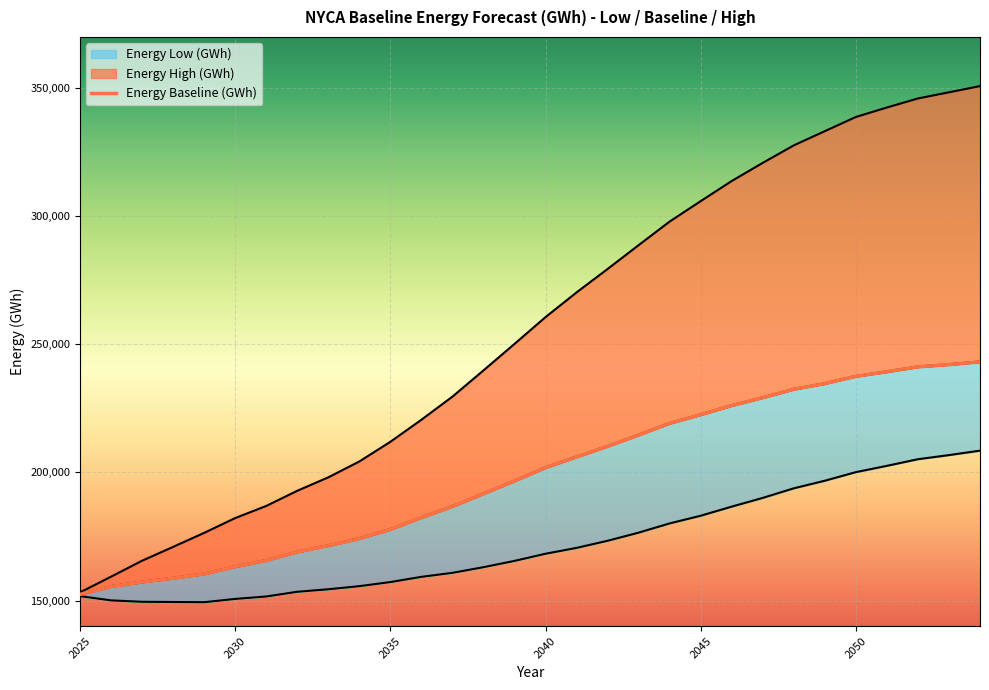

Is it true that Energy Low (GWh) equals 86868 at 2051?

False